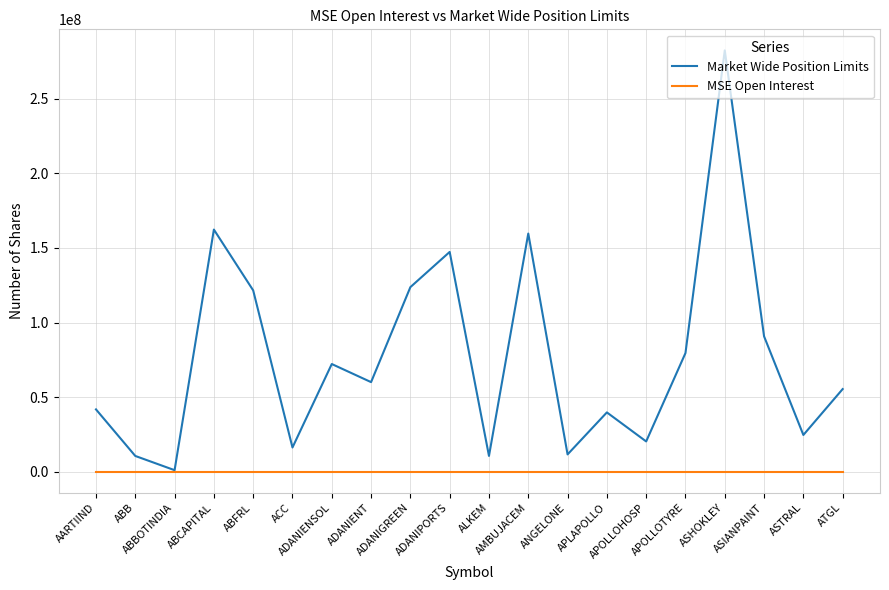

How many categories are shown in the chart?

20